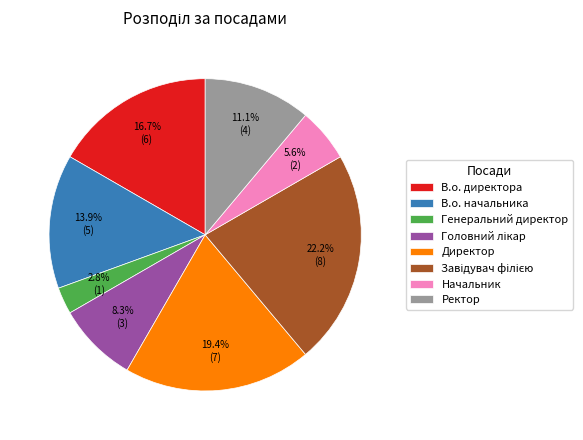

To the nearest percent, what is the average slice percentage?

12%